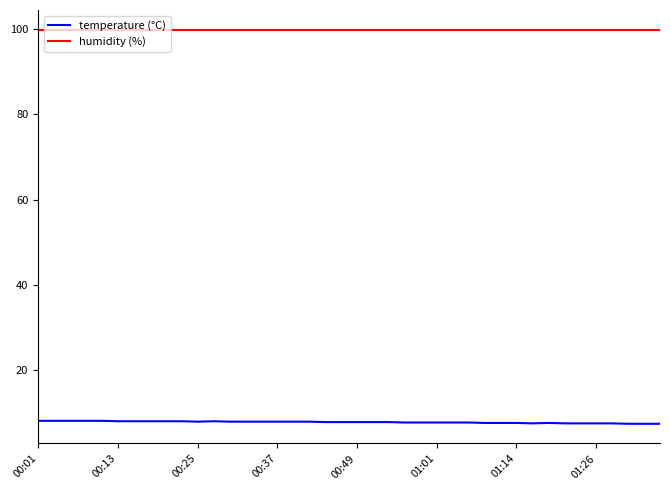

Which series has the largest total across all categories?

humidity (%)